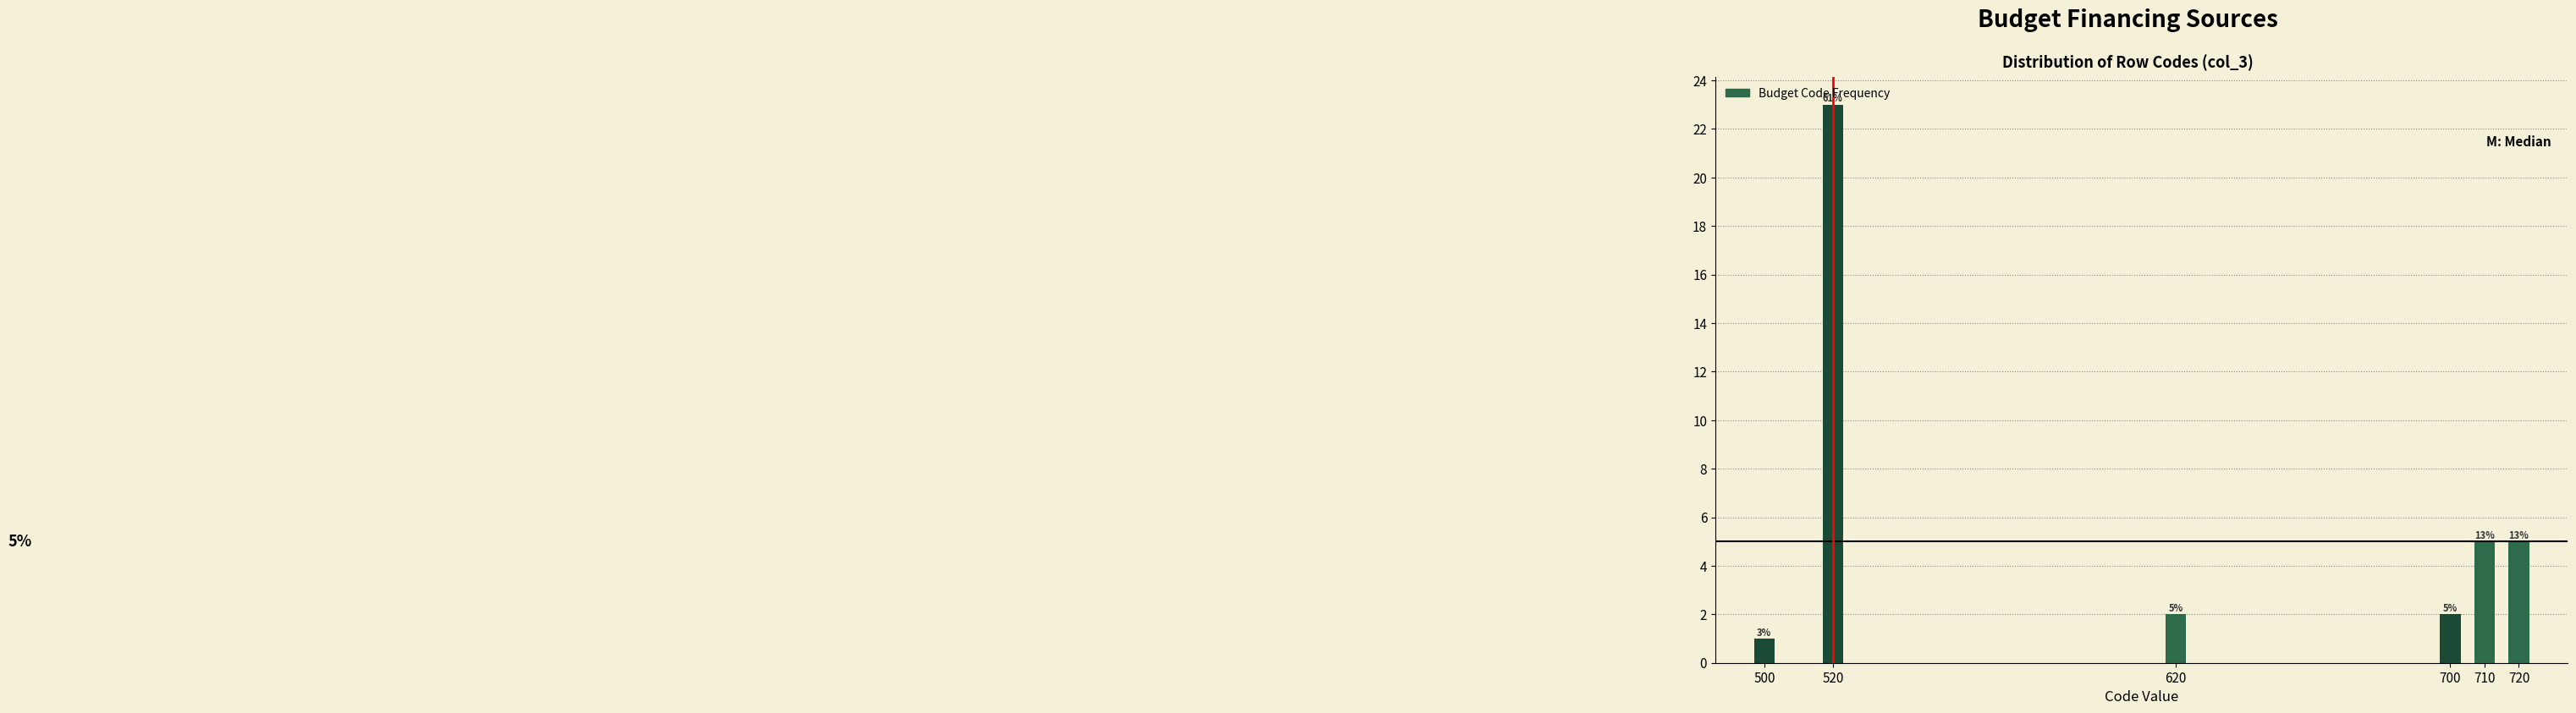

How many bars are there in total?

6